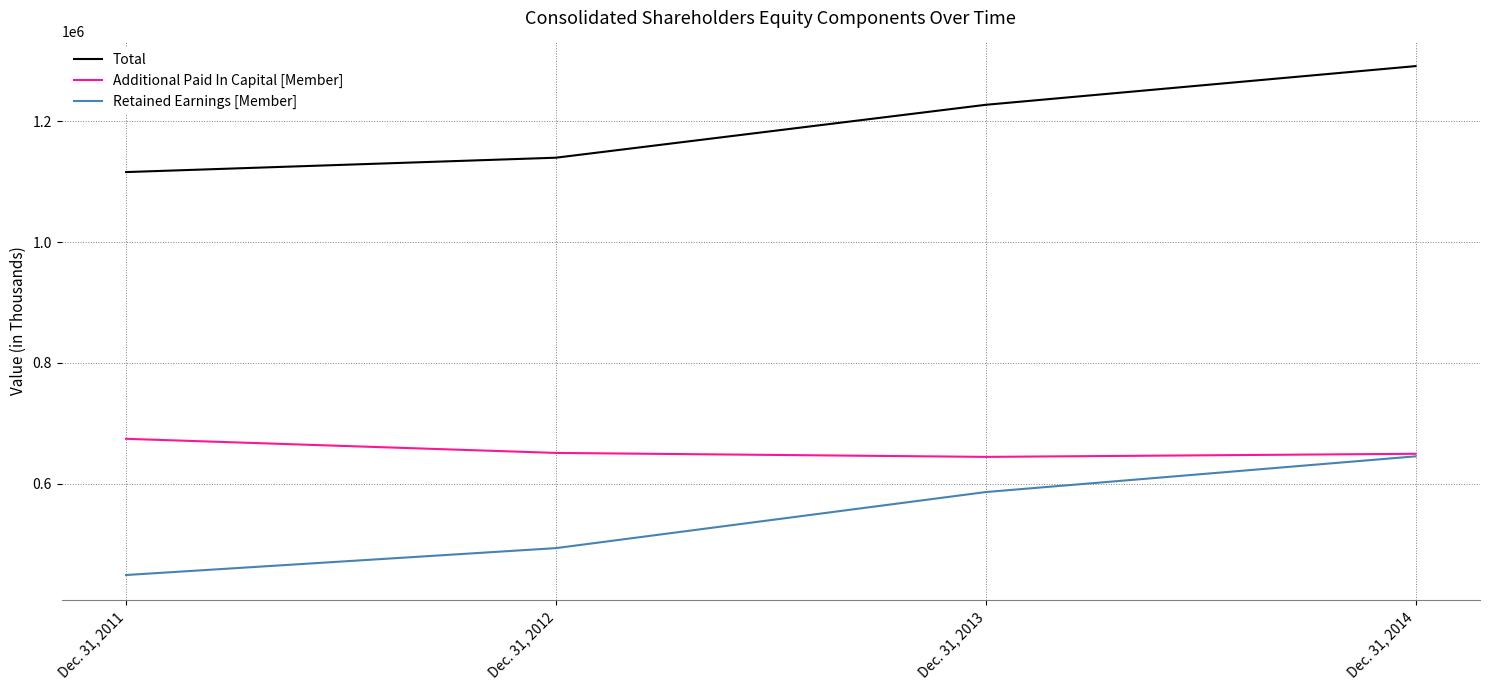

At which label does Additional Paid In Capital [Member] reach its peak?

Dec. 31, 2011